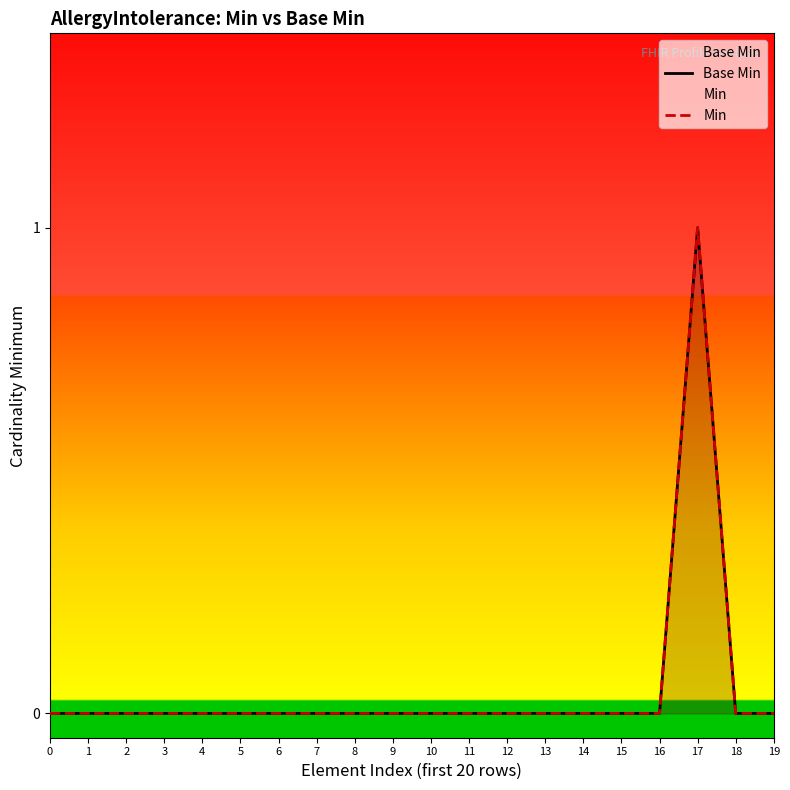

True or false: Min and Base Min cross at least once.

False